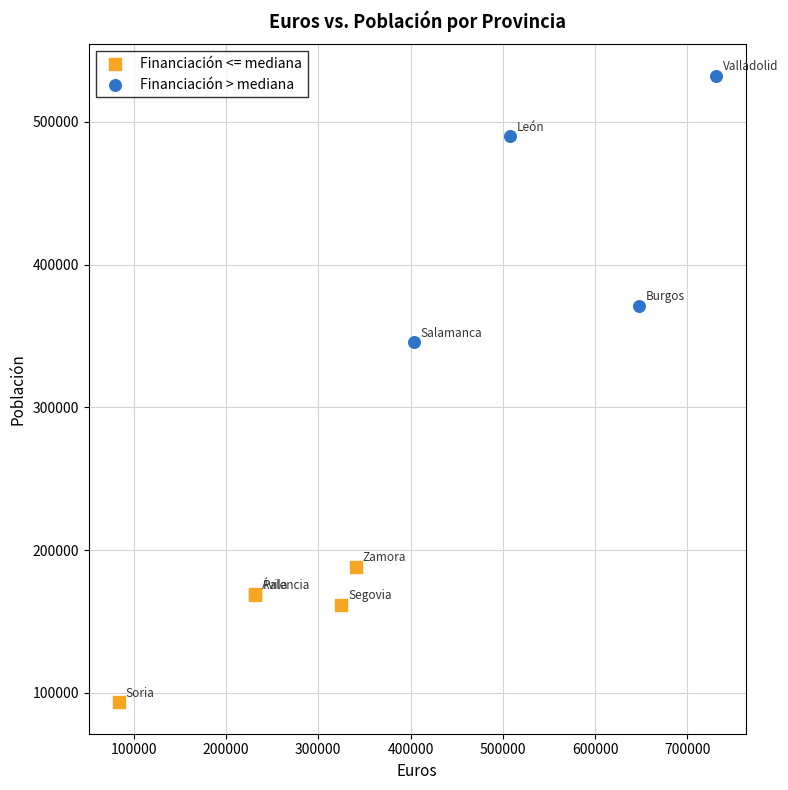

Which series reaches the minimum Y coordinate?

Financiación <= mediana